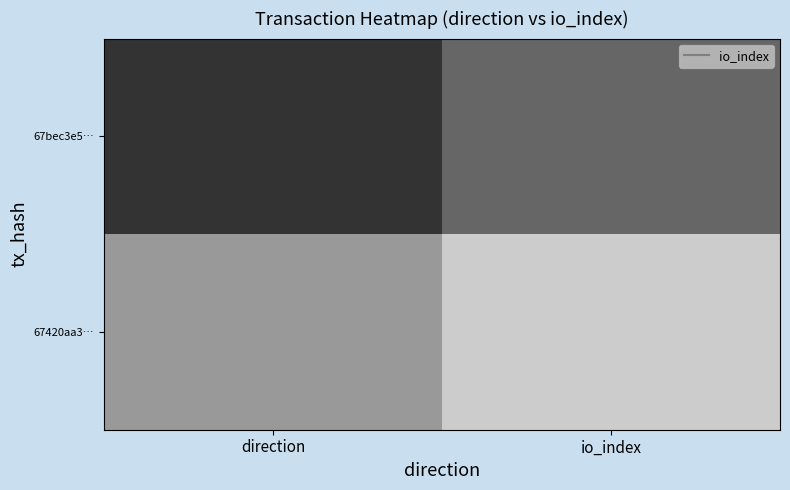

What is the minimum value shown in the chart?

-1